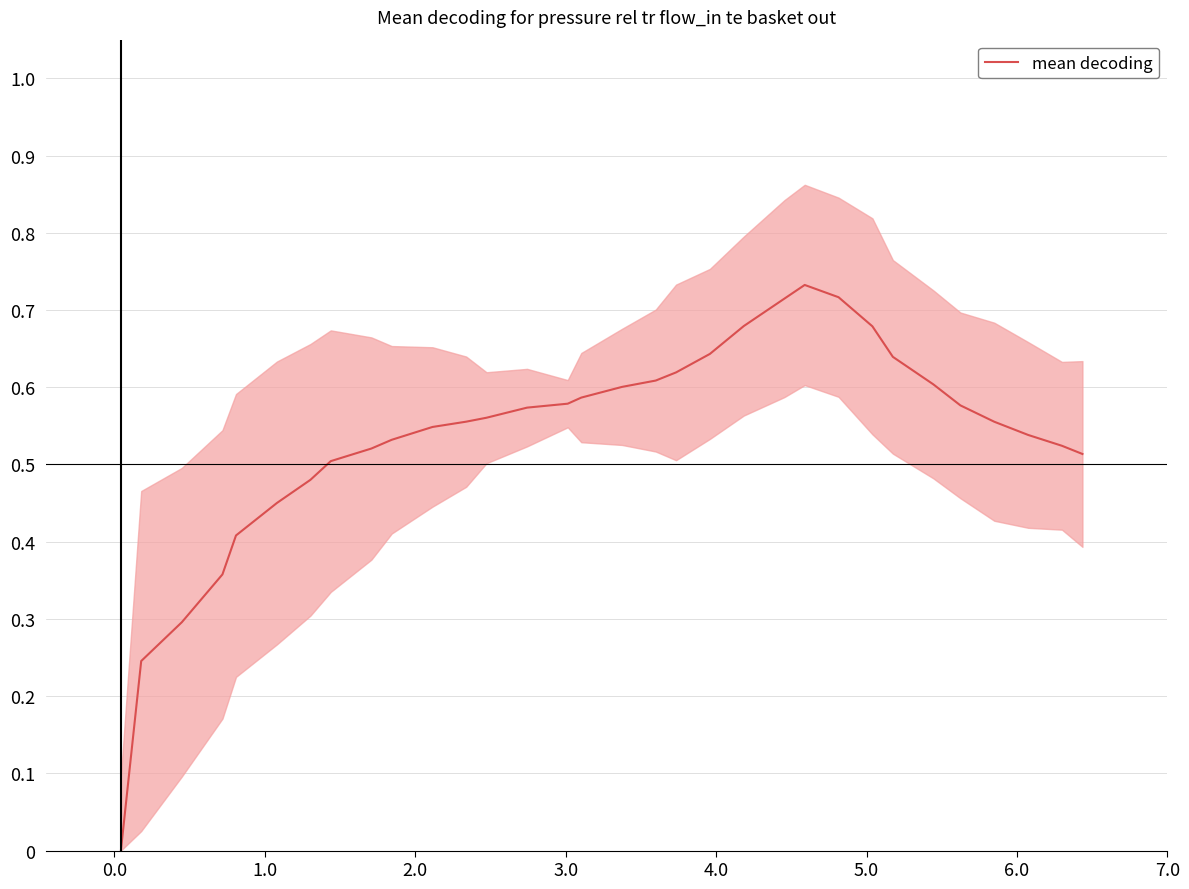

Reading left to right, transcribe all the data shown in this chart.

0.0	0.2	0.3	0.4	0.4	0.5	0.5	0.5	0.5	0.5	0.5	0.6	0.6	0.6	0.6	0.6	0.6	0.6	0.6	0.6	0.7	0.7	0.7	0.7	0.7	0.6	0.6	0.6	0.6	0.5	0.5	0.5